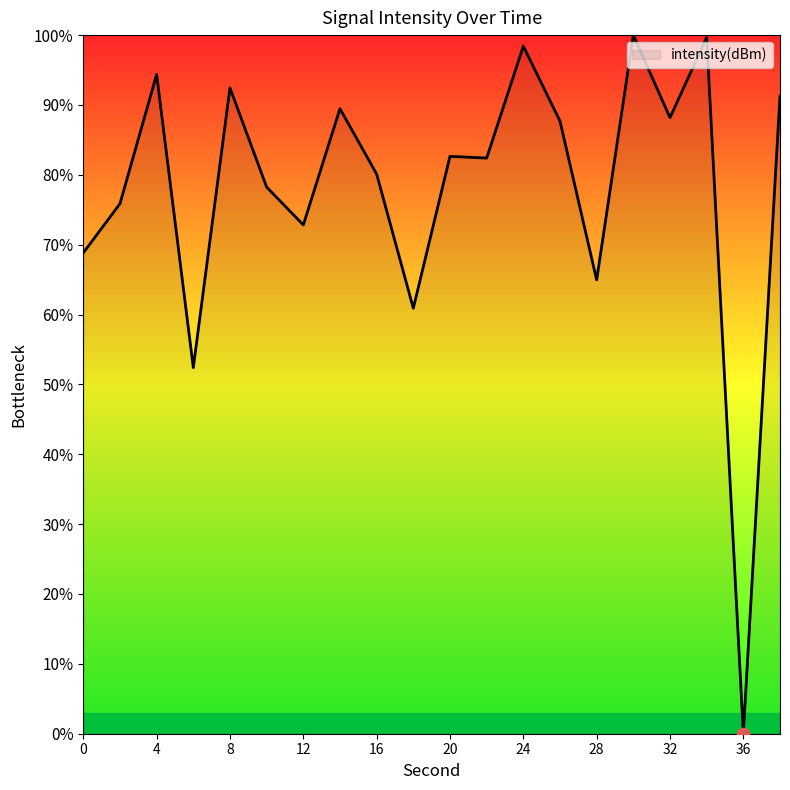

What is the greatest value displayed?

100.0